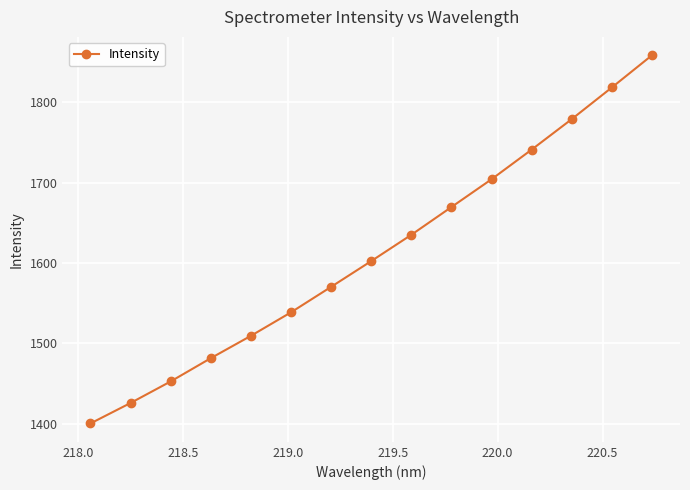

What is the difference between the maximum and minimum values?

458.1